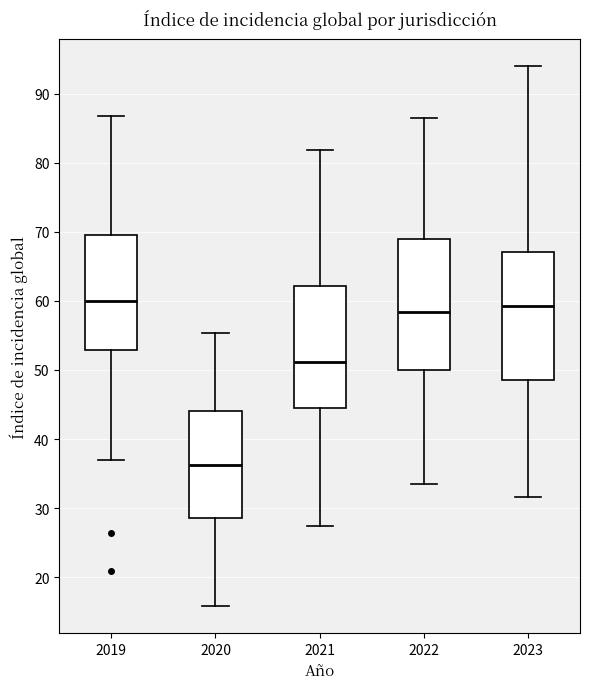

Reading left to right, transcribe this box plot: for each box, give where its median line is, the range the box spans, and where its two whiskers end, as read against the y-axis. The values are not printed on the chart, so give them approximately, as read against the axis.

2019: median 60, box 53 to 70, whiskers 37 to 87
2020: median 36, box 29 to 44, whiskers 16 to 55
2021: median 51, box 44 to 62, whiskers 27 to 82
2022: median 58, box 50 to 69, whiskers 33 to 86
2023: median 59, box 49 to 67, whiskers 32 to 94